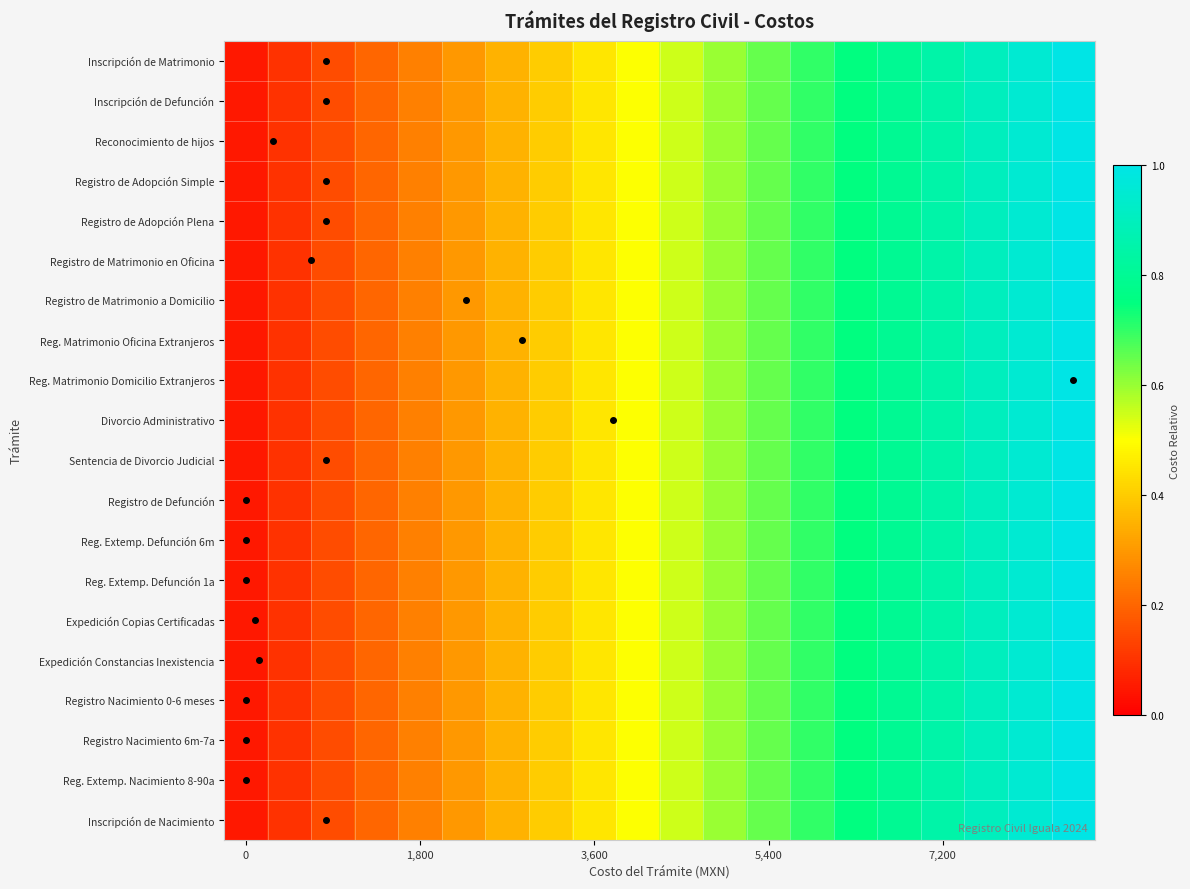

Reading left to right, list all the values displayed in this chart.

Inscripción de Matrimonio: 0.1	0.1	0.1	0.2	0.2	0.3	0.3	0.4	0.5	0.5	0.6	0.6	0.7	0.7	0.8	0.8	0.8	0.9	0.9	1.0
Inscripción de Defunción: 0.1	0.1	0.1	0.2	0.2	0.3	0.3	0.4	0.5	0.5	0.6	0.6	0.7	0.7	0.8	0.8	0.8	0.9	0.9	1.0
Reconocimiento de hijos: 0.1	0.1	0.1	0.2	0.2	0.3	0.3	0.4	0.5	0.5	0.6	0.6	0.7	0.7	0.8	0.8	0.8	0.9	0.9	1.0
Registro de Adopción Simple: 0.1	0.1	0.1	0.2	0.2	0.3	0.3	0.4	0.5	0.5	0.6	0.6	0.7	0.7	0.8	0.8	0.8	0.9	0.9	1.0
Registro de Adopción Plena: 0.1	0.1	0.1	0.2	0.2	0.3	0.3	0.4	0.5	0.5	0.6	0.6	0.7	0.7	0.8	0.8	0.8	0.9	0.9	1.0
Registro de Matrimonio en Oficina: 0.1	0.1	0.1	0.2	0.2	0.3	0.3	0.4	0.5	0.5	0.6	0.6	0.7	0.7	0.8	0.8	0.8	0.9	0.9	1.0
Registro de Matrimonio a Domicilio: 0.1	0.1	0.1	0.2	0.2	0.3	0.3	0.4	0.5	0.5	0.6	0.6	0.7	0.7	0.8	0.8	0.8	0.9	0.9	1.0
Reg. Matrimonio Oficina Extranjeros: 0.1	0.1	0.1	0.2	0.2	0.3	0.3	0.4	0.5	0.5	0.6	0.6	0.7	0.7	0.8	0.8	0.8	0.9	0.9	1.0
Reg. Matrimonio Domicilio Extranjeros: 0.1	0.1	0.1	0.2	0.2	0.3	0.3	0.4	0.5	0.5	0.6	0.6	0.7	0.7	0.8	0.8	0.8	0.9	0.9	1.0
Divorcio Administrativo: 0.1	0.1	0.1	0.2	0.2	0.3	0.3	0.4	0.5	0.5	0.6	0.6	0.7	0.7	0.8	0.8	0.8	0.9	0.9	1.0
Sentencia de Divorcio Judicial: 0.1	0.1	0.1	0.2	0.2	0.3	0.3	0.4	0.5	0.5	0.6	0.6	0.7	0.7	0.8	0.8	0.8	0.9	0.9	1.0
Registro de Defunción: 0.1	0.1	0.1	0.2	0.2	0.3	0.3	0.4	0.5	0.5	0.6	0.6	0.7	0.7	0.8	0.8	0.8	0.9	0.9	1.0
Reg. Extemp. Defunción 6m: 0.1	0.1	0.1	0.2	0.2	0.3	0.3	0.4	0.5	0.5	0.6	0.6	0.7	0.7	0.8	0.8	0.8	0.9	0.9	1.0
Reg. Extemp. Defunción 1a: 0.1	0.1	0.1	0.2	0.2	0.3	0.3	0.4	0.5	0.5	0.6	0.6	0.7	0.7	0.8	0.8	0.8	0.9	0.9	1.0
Expedición Copias Certificadas: 0.1	0.1	0.1	0.2	0.2	0.3	0.3	0.4	0.5	0.5	0.6	0.6	0.7	0.7	0.8	0.8	0.8	0.9	0.9	1.0
Expedición Constancias Inexistencia: 0.1	0.1	0.1	0.2	0.2	0.3	0.3	0.4	0.5	0.5	0.6	0.6	0.7	0.7	0.8	0.8	0.8	0.9	0.9	1.0
Registro Nacimiento 0-6 meses: 0.1	0.1	0.1	0.2	0.2	0.3	0.3	0.4	0.5	0.5	0.6	0.6	0.7	0.7	0.8	0.8	0.8	0.9	0.9	1.0
Registro Nacimiento 6m-7a: 0.1	0.1	0.1	0.2	0.2	0.3	0.3	0.4	0.5	0.5	0.6	0.6	0.7	0.7	0.8	0.8	0.8	0.9	0.9	1.0
Reg. Extemp. Nacimiento 8-90a: 0.1	0.1	0.1	0.2	0.2	0.3	0.3	0.4	0.5	0.5	0.6	0.6	0.7	0.7	0.8	0.8	0.8	0.9	0.9	1.0
Inscripción de Nacimiento: 0.1	0.1	0.1	0.2	0.2	0.3	0.3	0.4	0.5	0.5	0.6	0.6	0.7	0.7	0.8	0.8	0.8	0.9	0.9	1.0